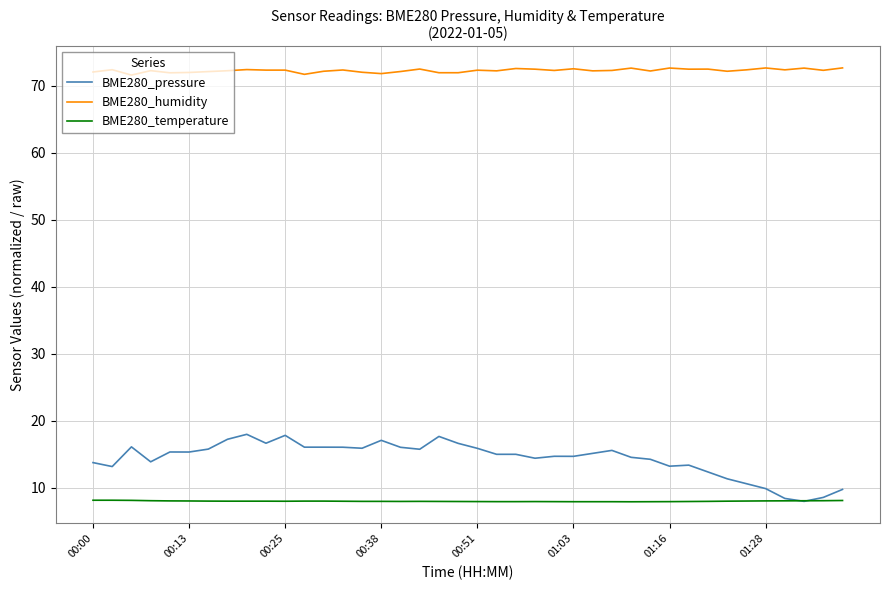

List the series in order of their peak value, highest first.

BME280_humidity, BME280_pressure, BME280_temperature